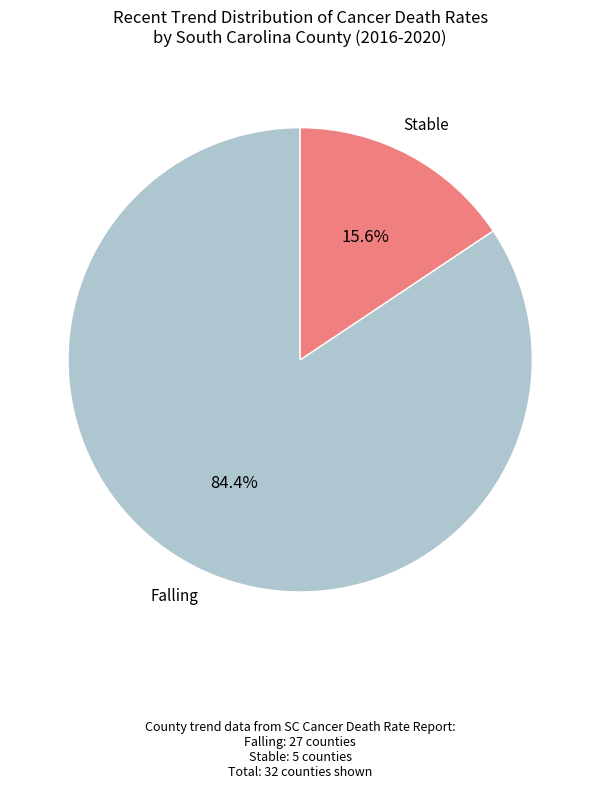

How many segments does this pie chart have?

2